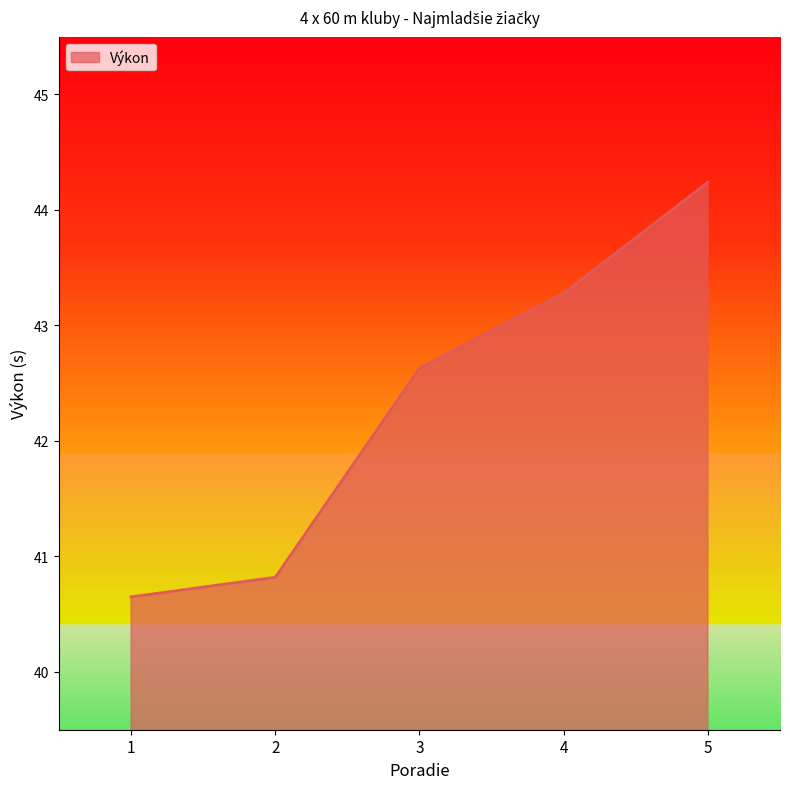

What is the difference between the maximum and minimum values?

3.6